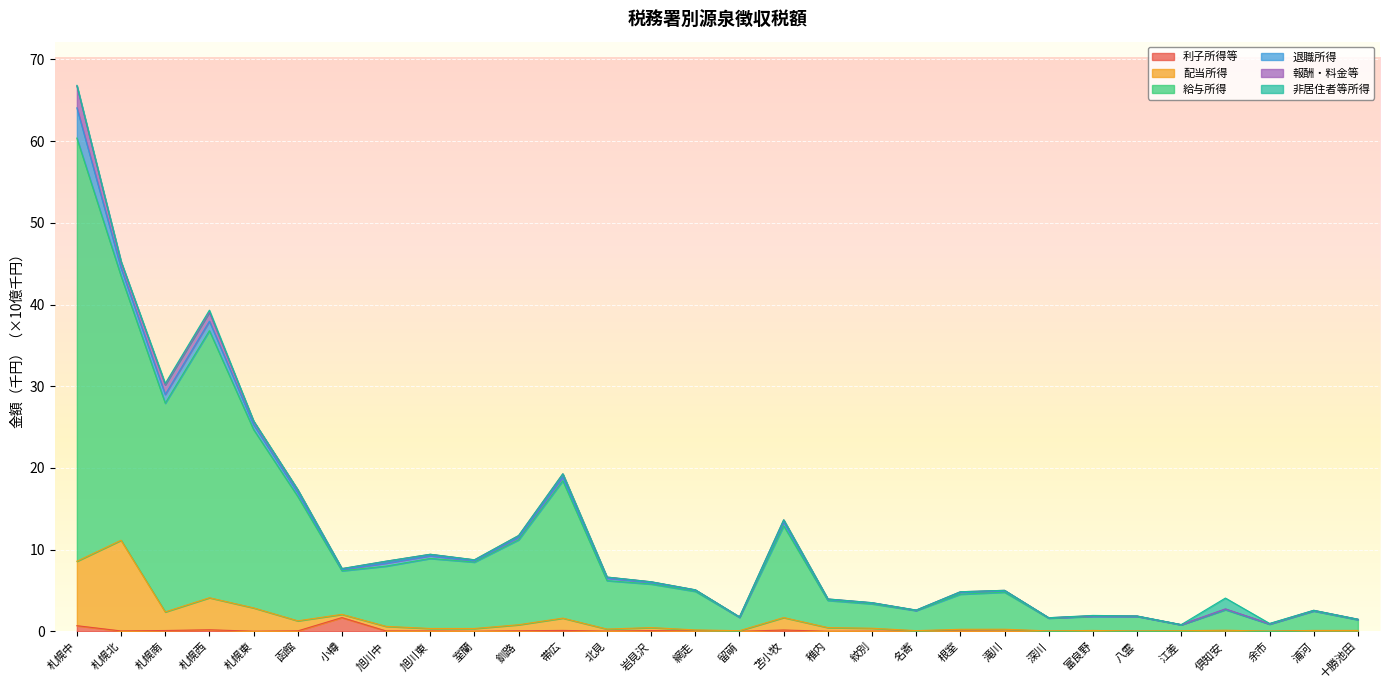

The 利子所得等 series shows 0.0 at 室蘭. True or false?

True